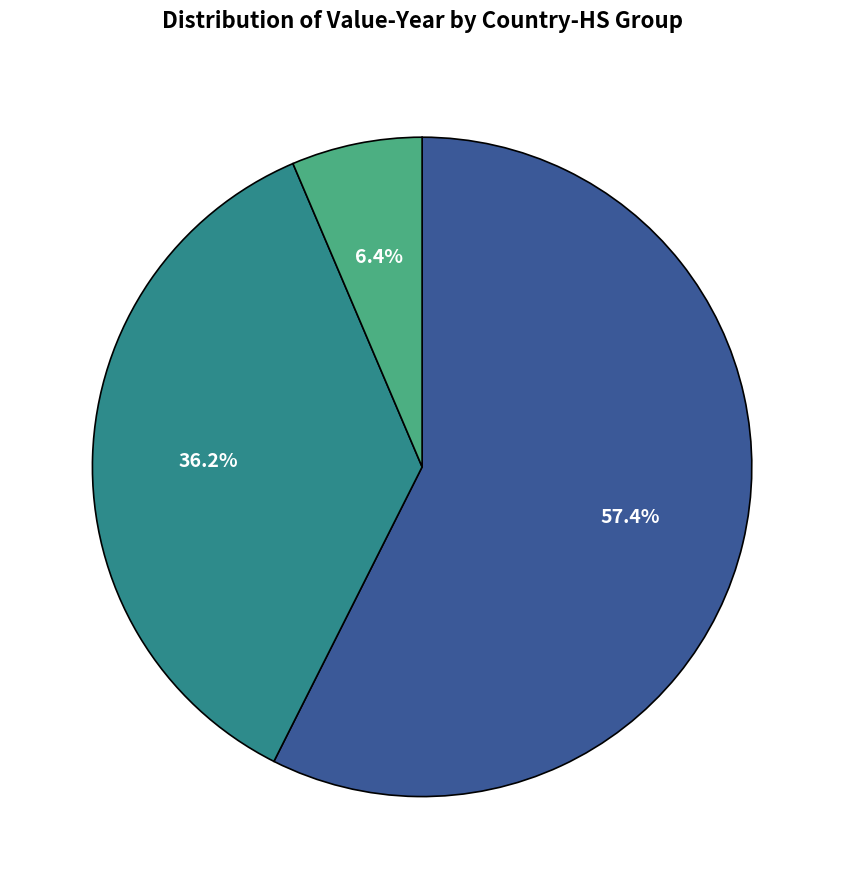

Does any single category account for the majority?

Yes